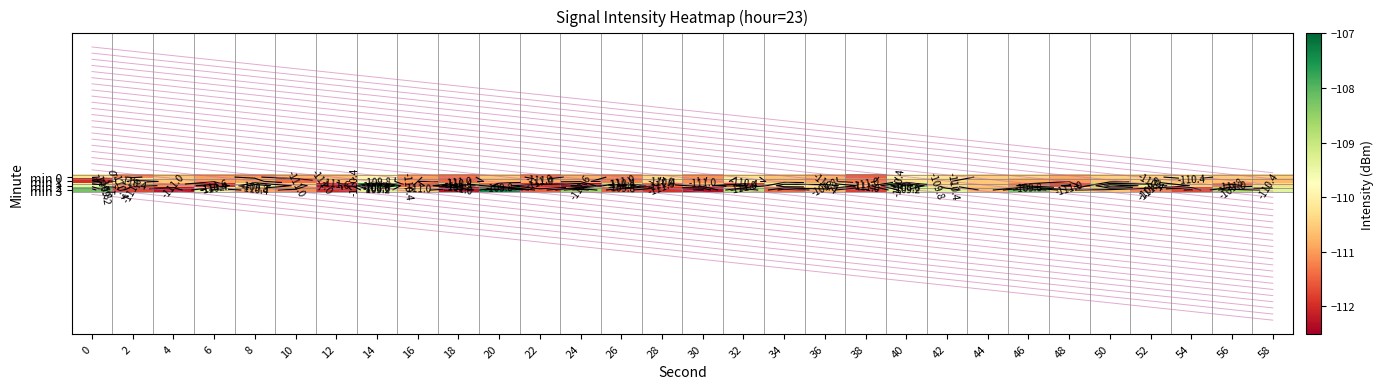

Is the value of min 1 at 48 greater than the value of min 0 at 22?

Yes